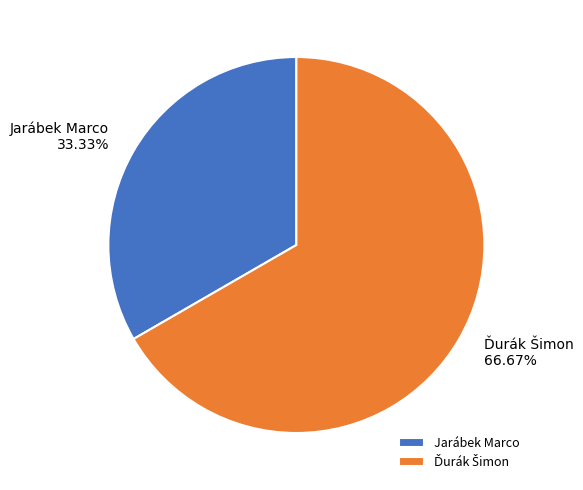

To the nearest percent, what is the difference between the largest and smallest slice percentages?

33%